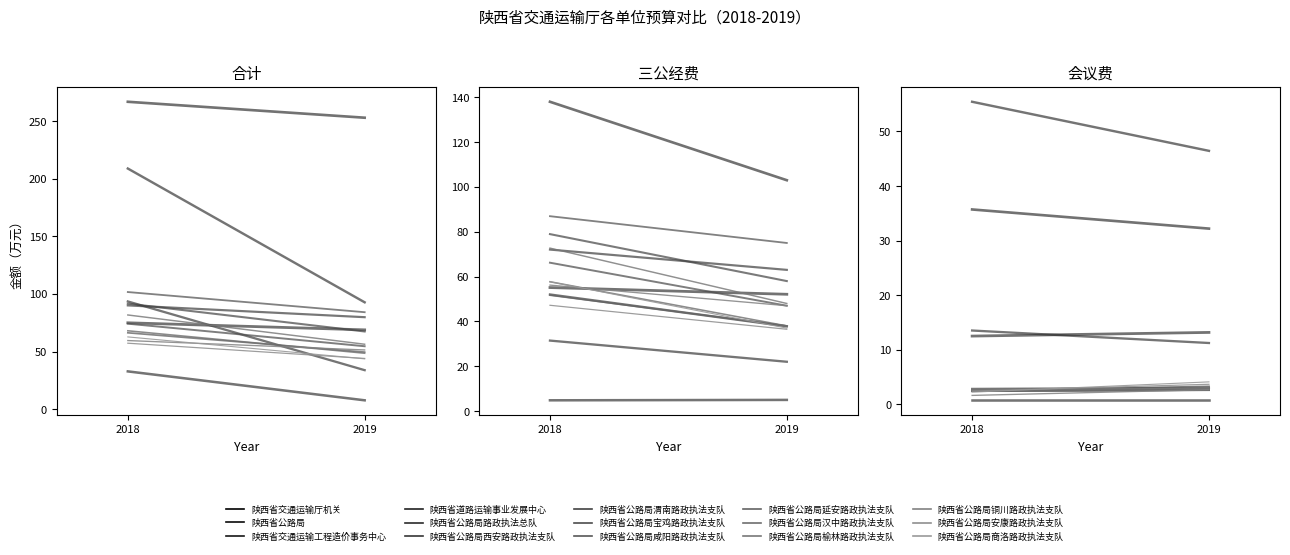

True or false: 2019年合计 has more than 1 interior local peaks.

True